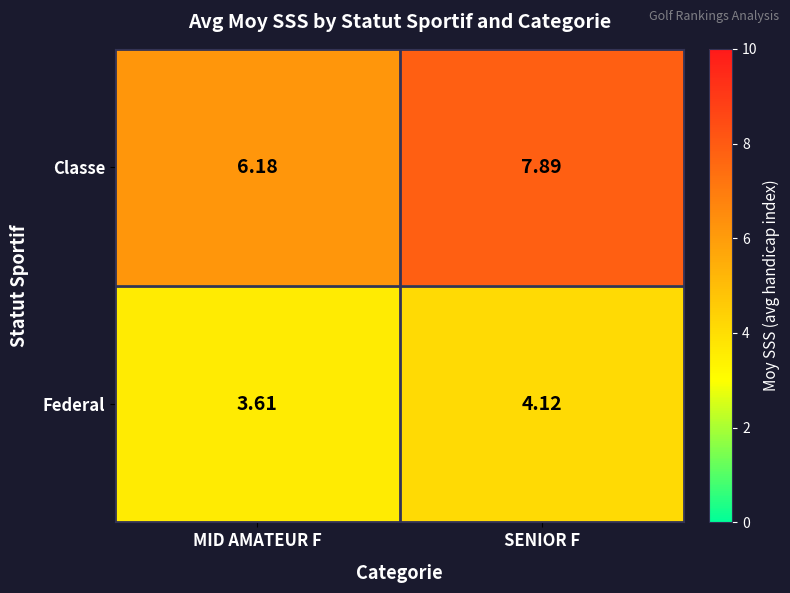

What is the spread (max minus min) of values at MID AMATEUR F?

2.6